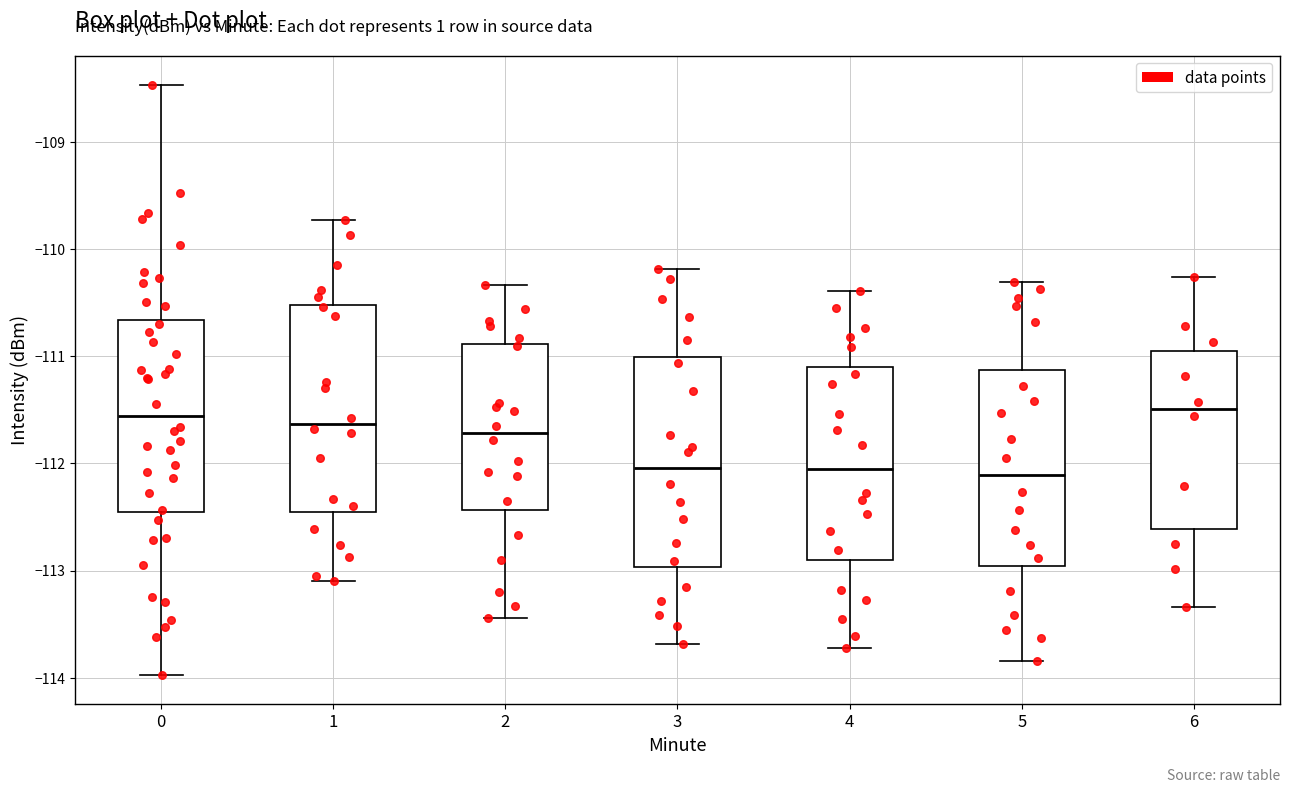

Reading left to right, read every box against the y-axis: the position of its median line, the range the box covers, and the ends of its whiskers. The values are not printed on the chart, so give them approximately, as read against the axis.

0: median -111.6, box -112.5 to -110.7, whiskers -114.0 to -108.5
1: median -111.6, box -112.5 to -110.5, whiskers -113.1 to -109.7
2: median -111.7, box -112.4 to -110.9, whiskers -113.4 to -110.3
3: median -112.0, box -113.0 to -111.0, whiskers -113.7 to -110.2
4: median -112.1, box -112.9 to -111.1, whiskers -113.7 to -110.4
5: median -112.1, box -113.0 to -111.1, whiskers -113.8 to -110.3
6: median -111.5, box -112.6 to -110.9, whiskers -113.3 to -110.3